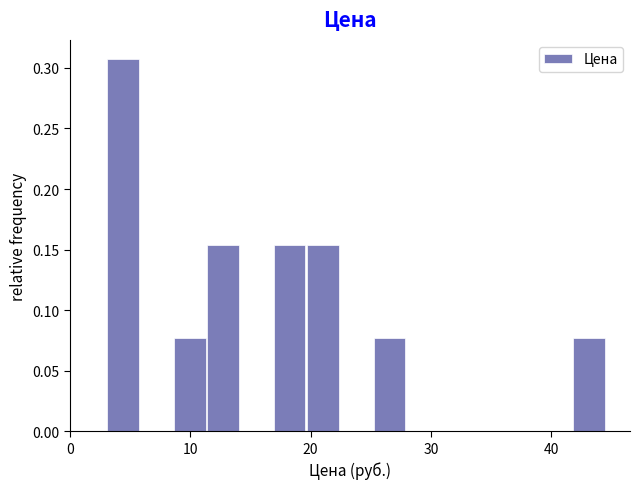

Around what value on the x-axis is the tallest bar? Give the approximate position of its centre, as read against the axis.

4